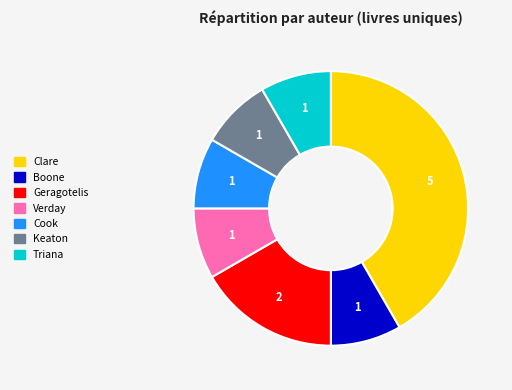

Does any single category account for the majority?

No